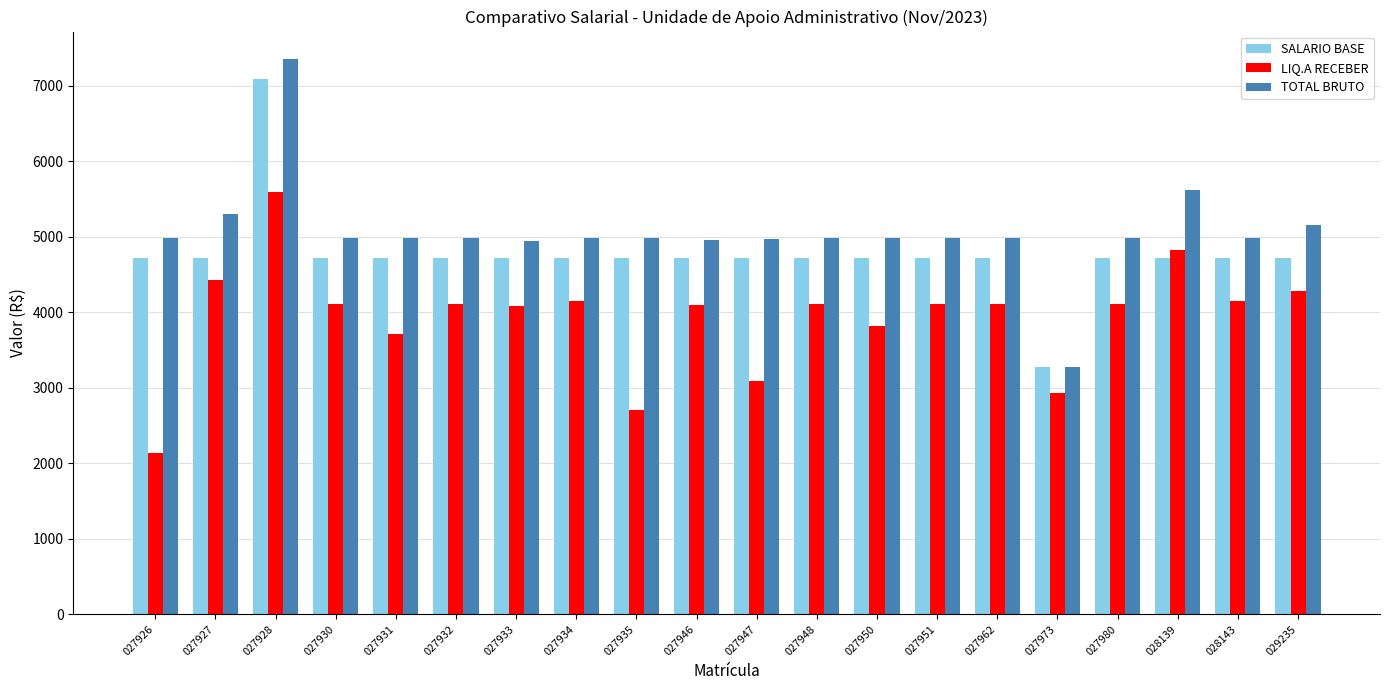

What is the sum of all TOTAL BRUTO values?

101291.8